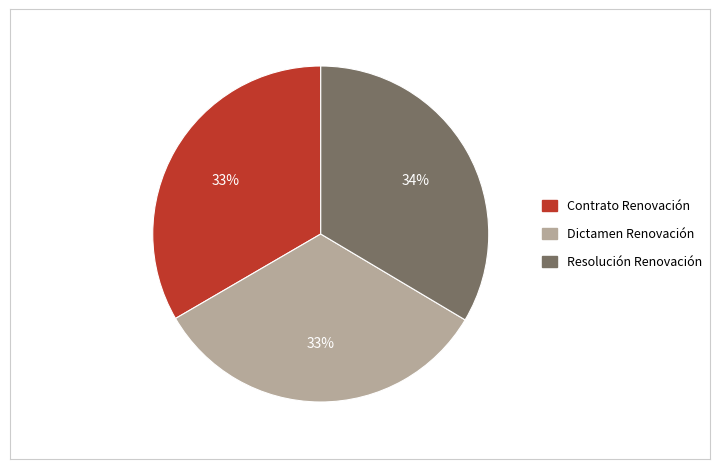

Is the sum of Dictamen Renovación and Resolución Renovación greater than half?

Yes